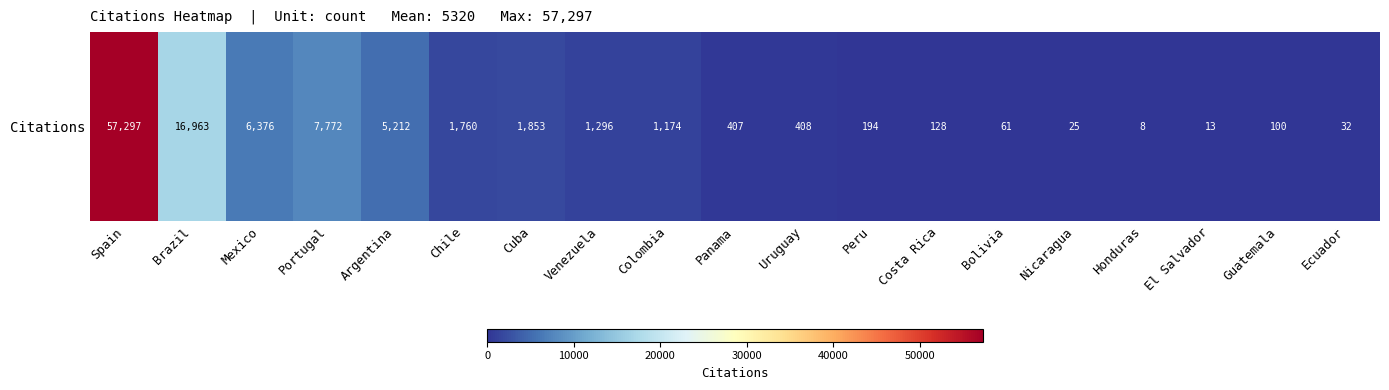

List the labels in order of value, smallest first.

Honduras, El Salvador, Nicaragua, Ecuador, Bolivia, Guatemala, Costa Rica, Peru, Panama, Uruguay, Colombia, Venezuela, Chile, Cuba, Argentina, Mexico, Portugal, Brazil, Spain